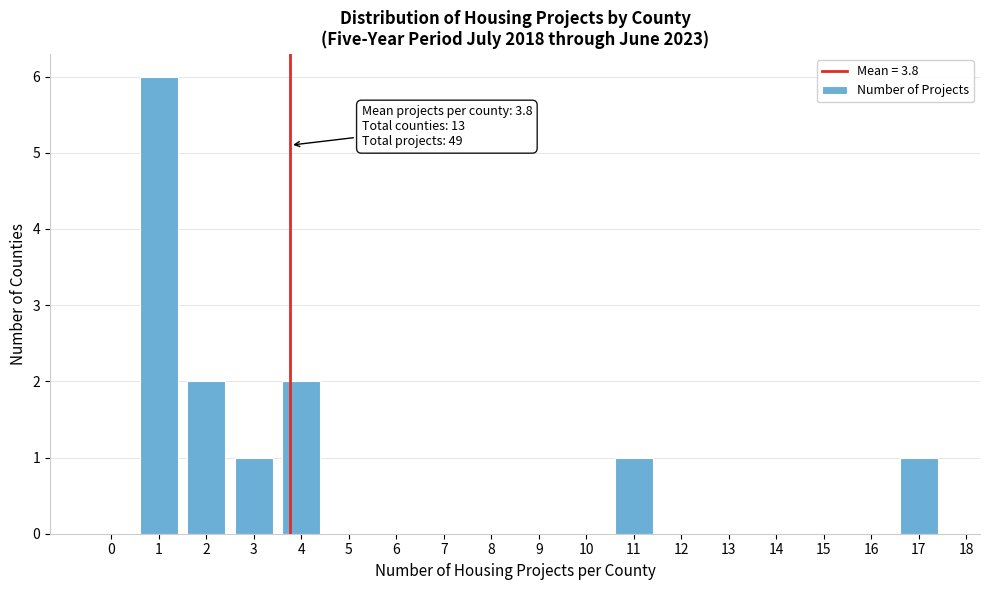

Reading left to right, what are all the values shown in this chart?

0=0	1=6	2=2	3=1	4=2	5=0	6=0	7=0	8=0	9=0	10=0	11=1	12=0	13=0	14=0	15=0	16=0	17=1